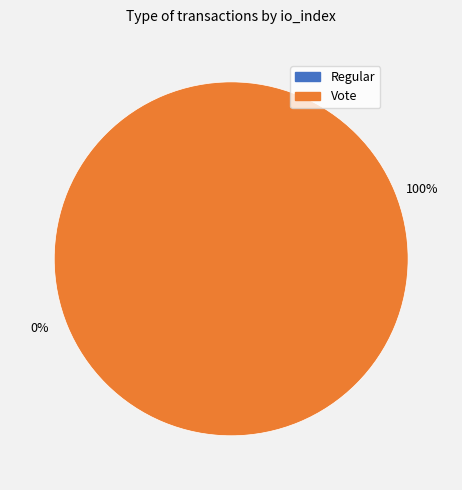

How many slices are in this pie chart?

2